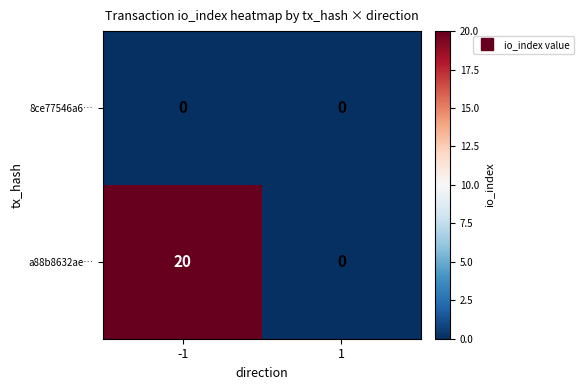

Rank the series at -1 from lowest to highest value.

8ce77546a6…, a88b8632ae…